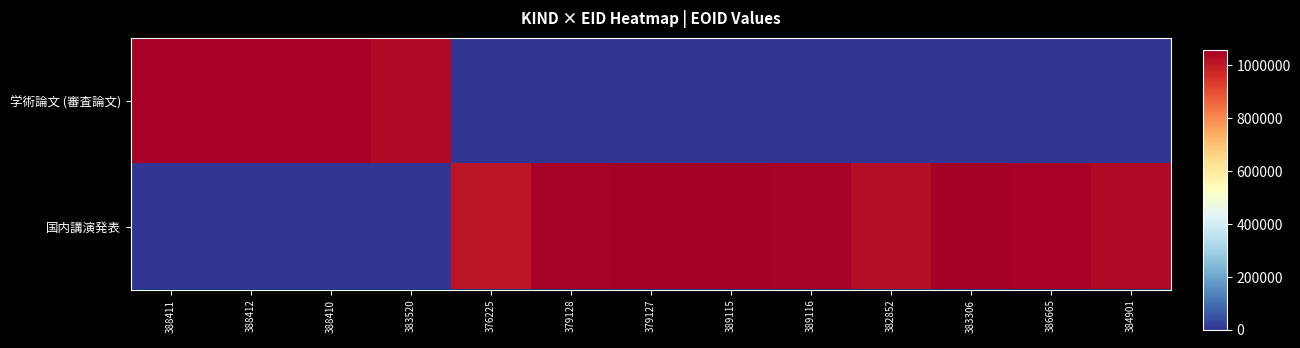

Between 388411 and 389116, which is larger?

388411